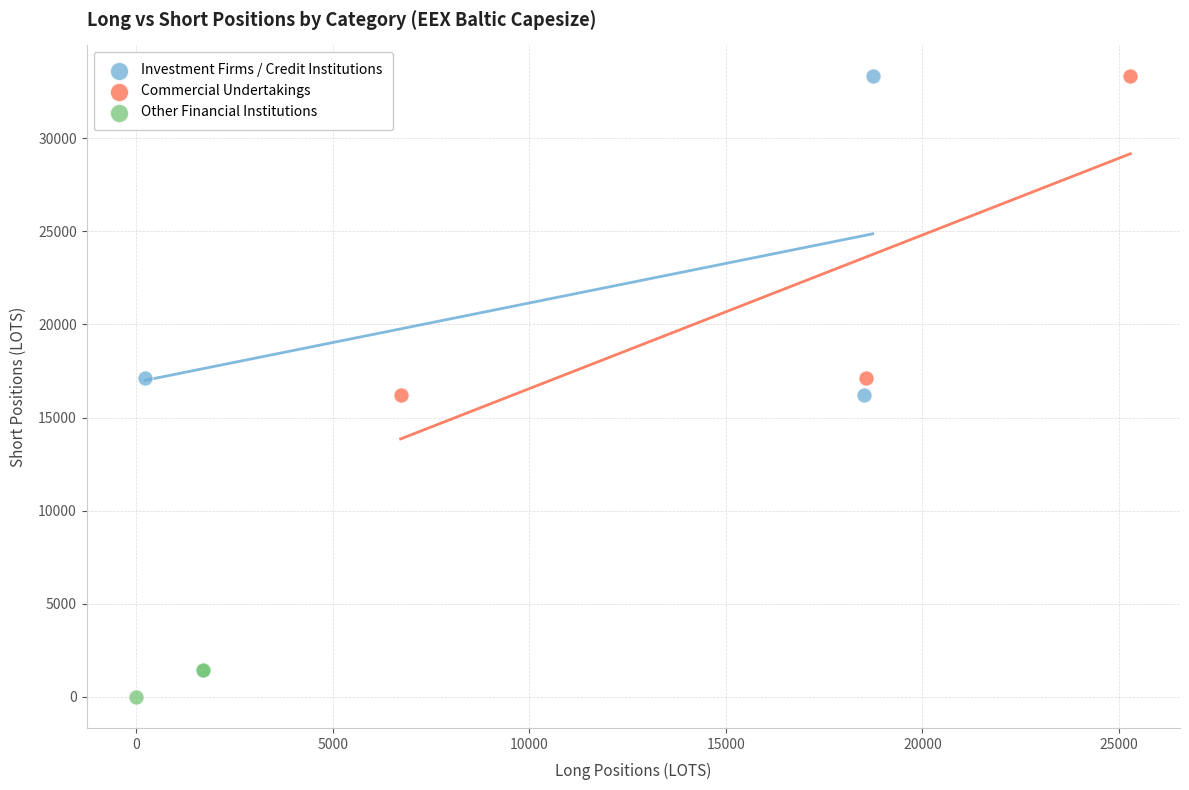

Which series contains the lowest Y value?

Other Financial Institutions